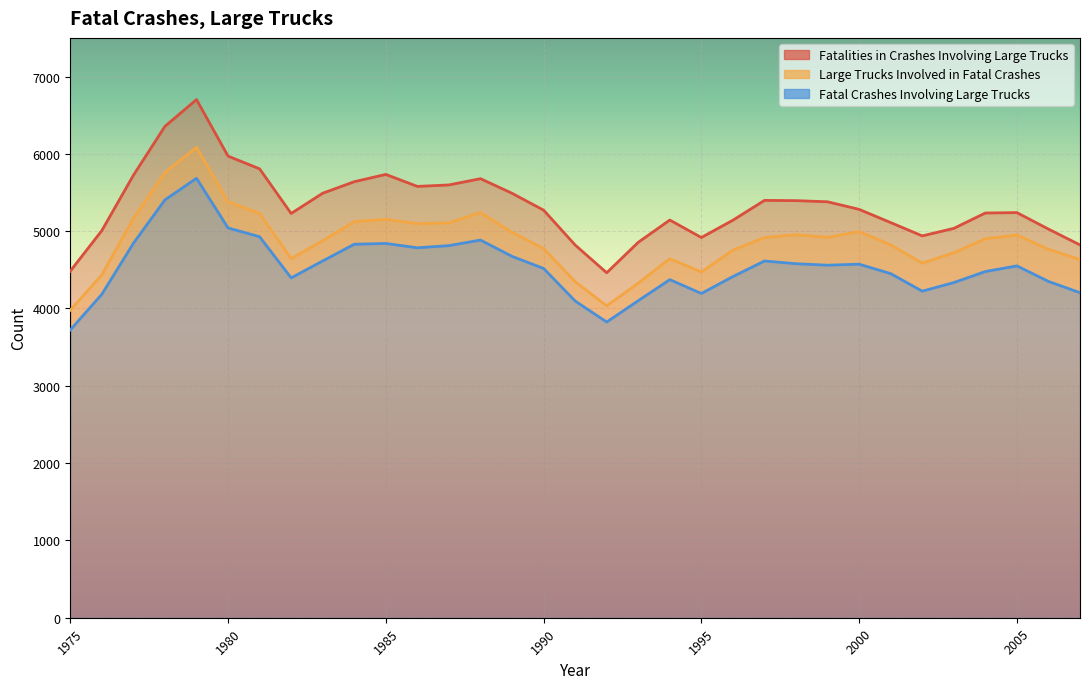

What value does the Fatal Crashes Involving Large Trucks series have at 1992?

3825